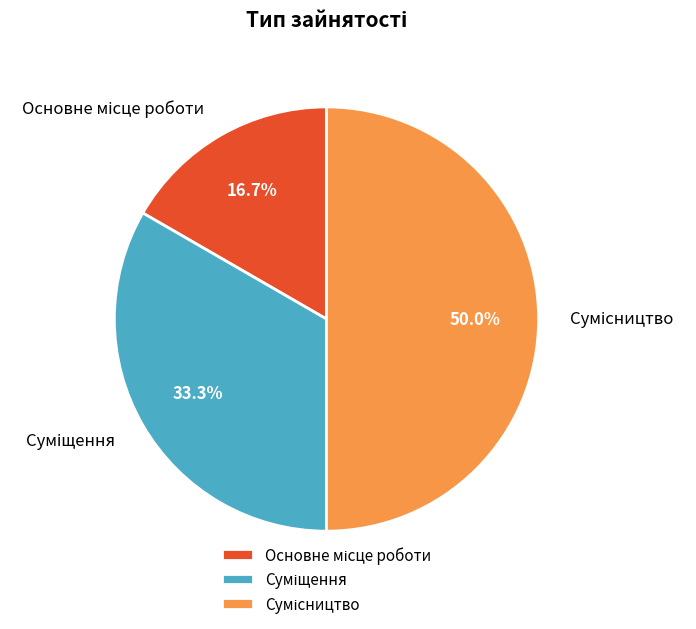

Is it true that Сумісництво is 39% of the pie?

False